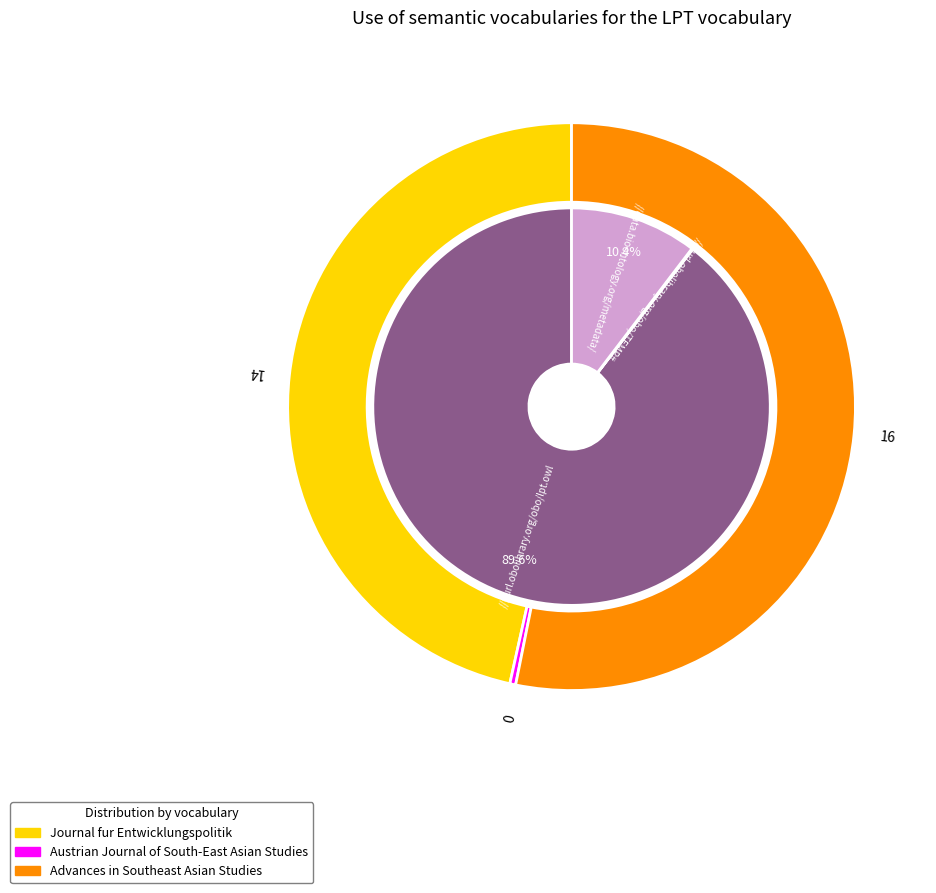

How many slices are in this pie chart?

3